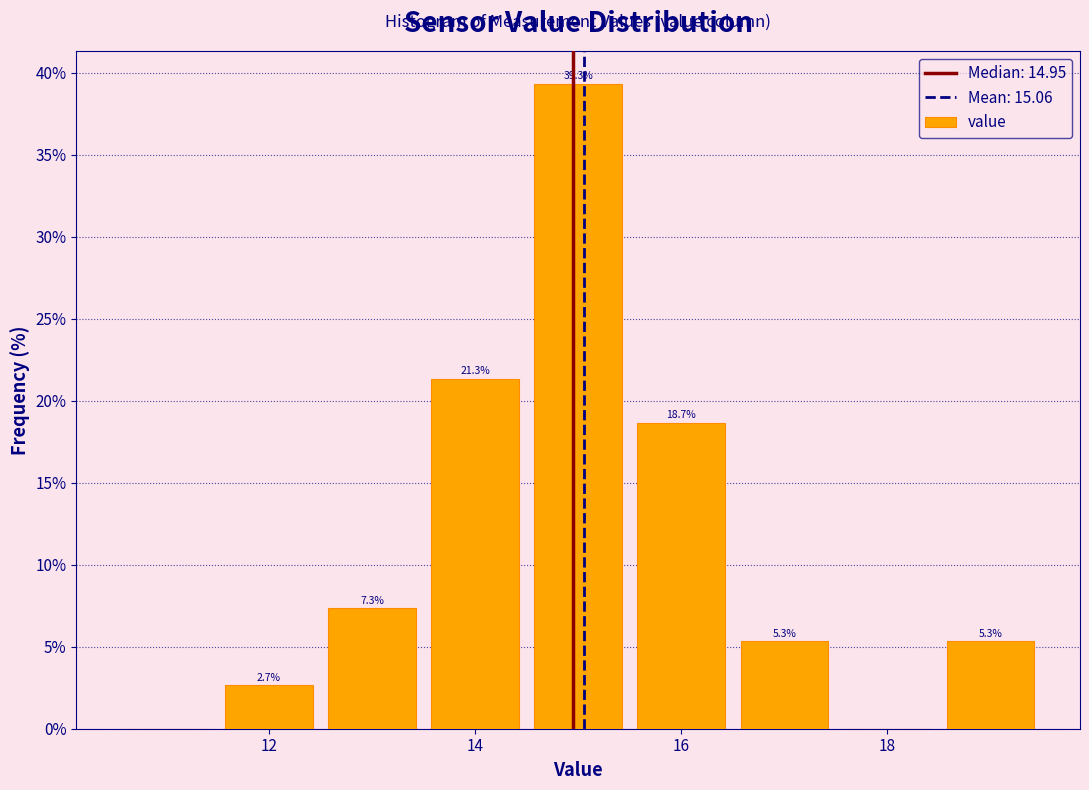

Which range on the x-axis has the tallest bar?

14.5 to 15.5